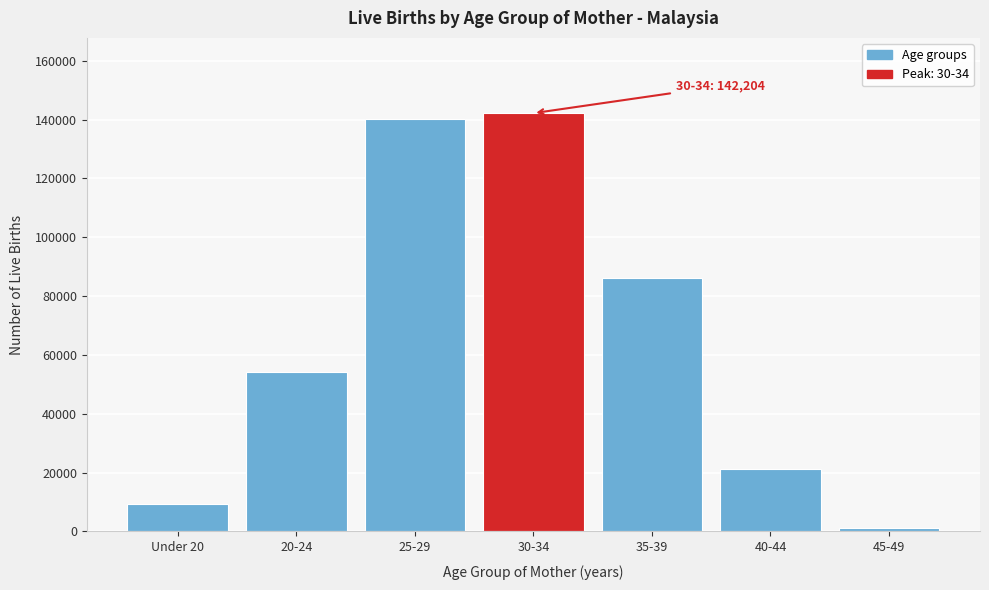

Reading left to right, list all the values displayed in this chart.

Under 20=9408	20-24=54247	25-29=140255	30-34=142204	35-39=86325	40-44=21342	45-49=1217